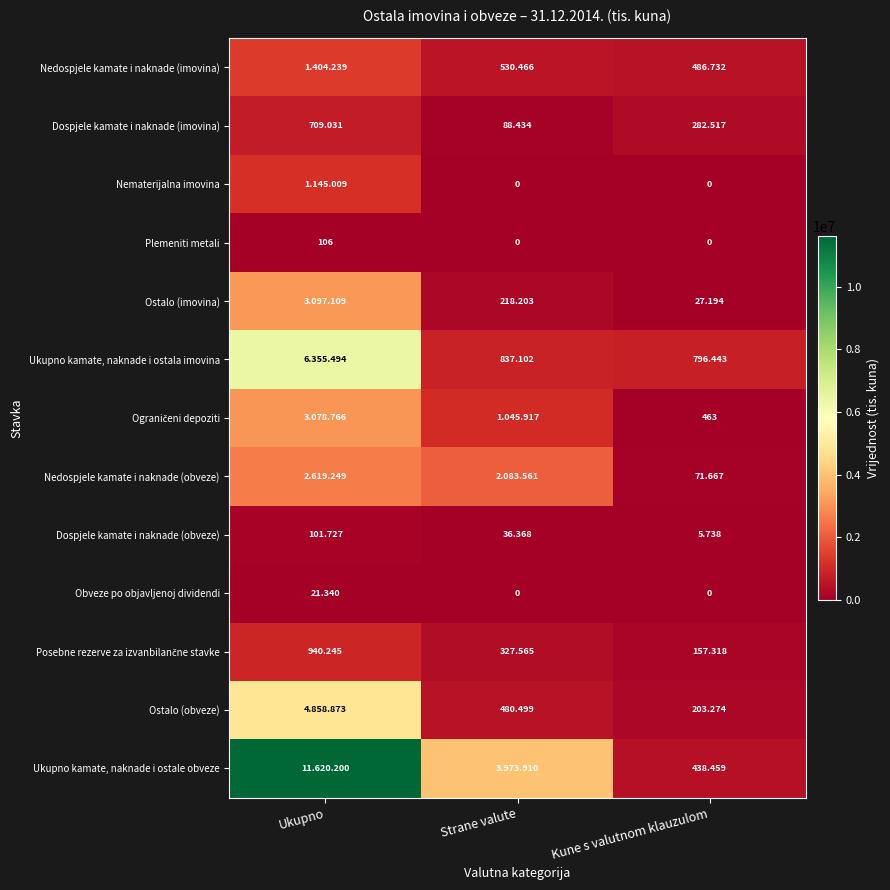

The value of Ukupno kamate, naknade i ostala imovina at Ukupno is 6355494. True or false?

True